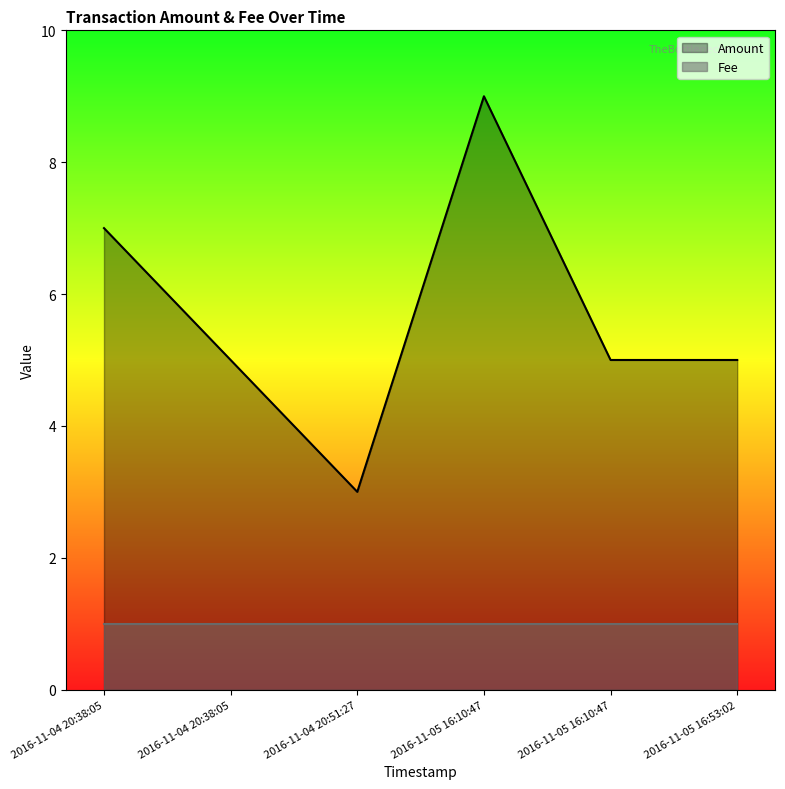

How many categories are shown in the chart?

6